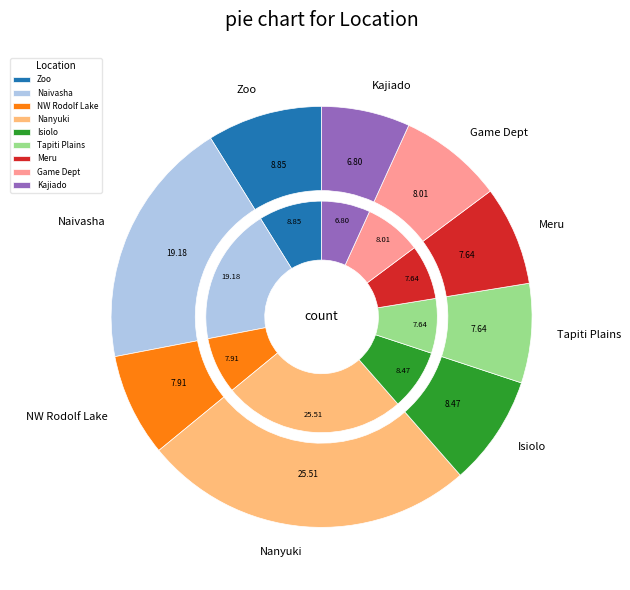

What percentage is the Tapiti Plains slice, to the nearest percent?

8%